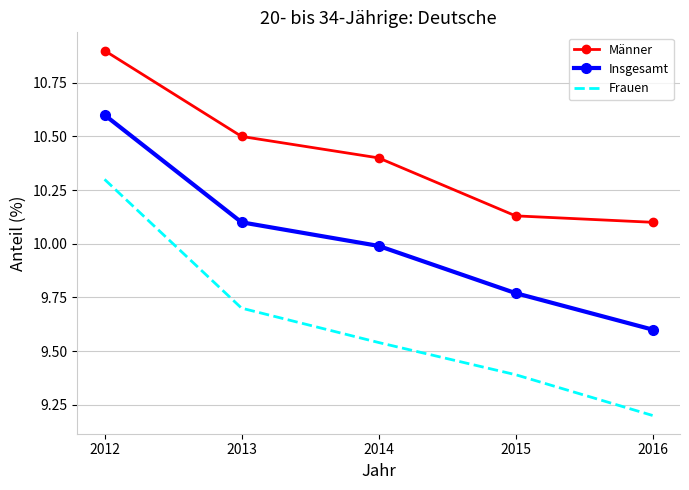

Read the Insgesamt value at 2016.

9.6